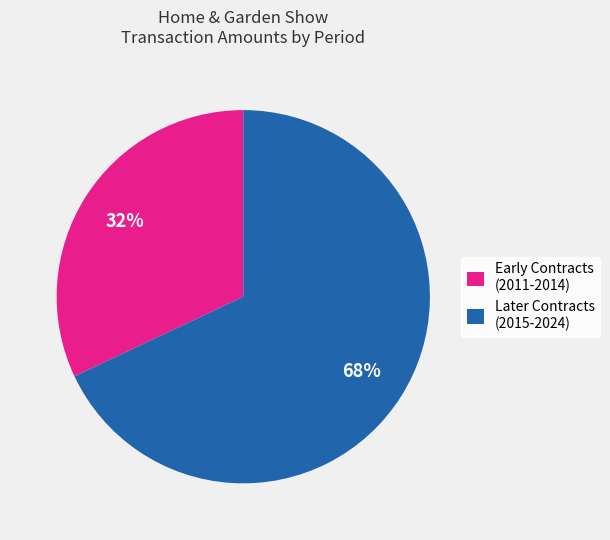

Is the sum of Early Contracts (2011-2014) and Later Contracts (2015-2024) greater than half?

Yes